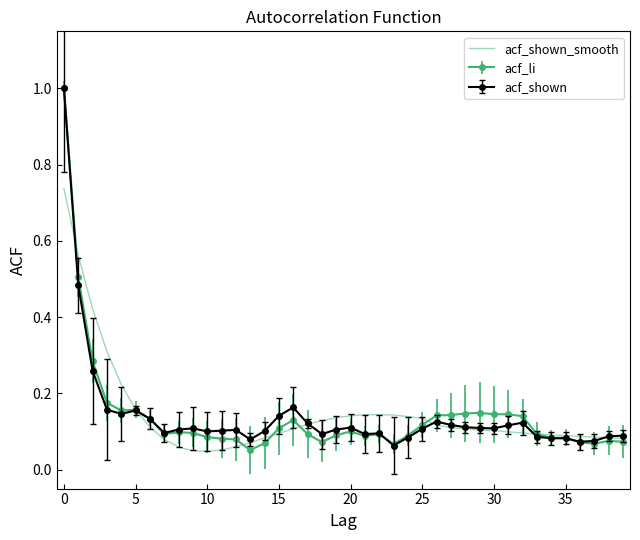

What is the maximum value shown in the chart?

1.0